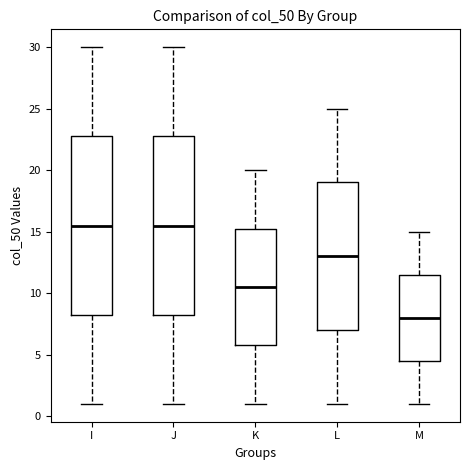

Where does the median line of the box for L sit on the y-axis? The values are not printed on the chart, so give them approximately, as read against the axis.

13.0